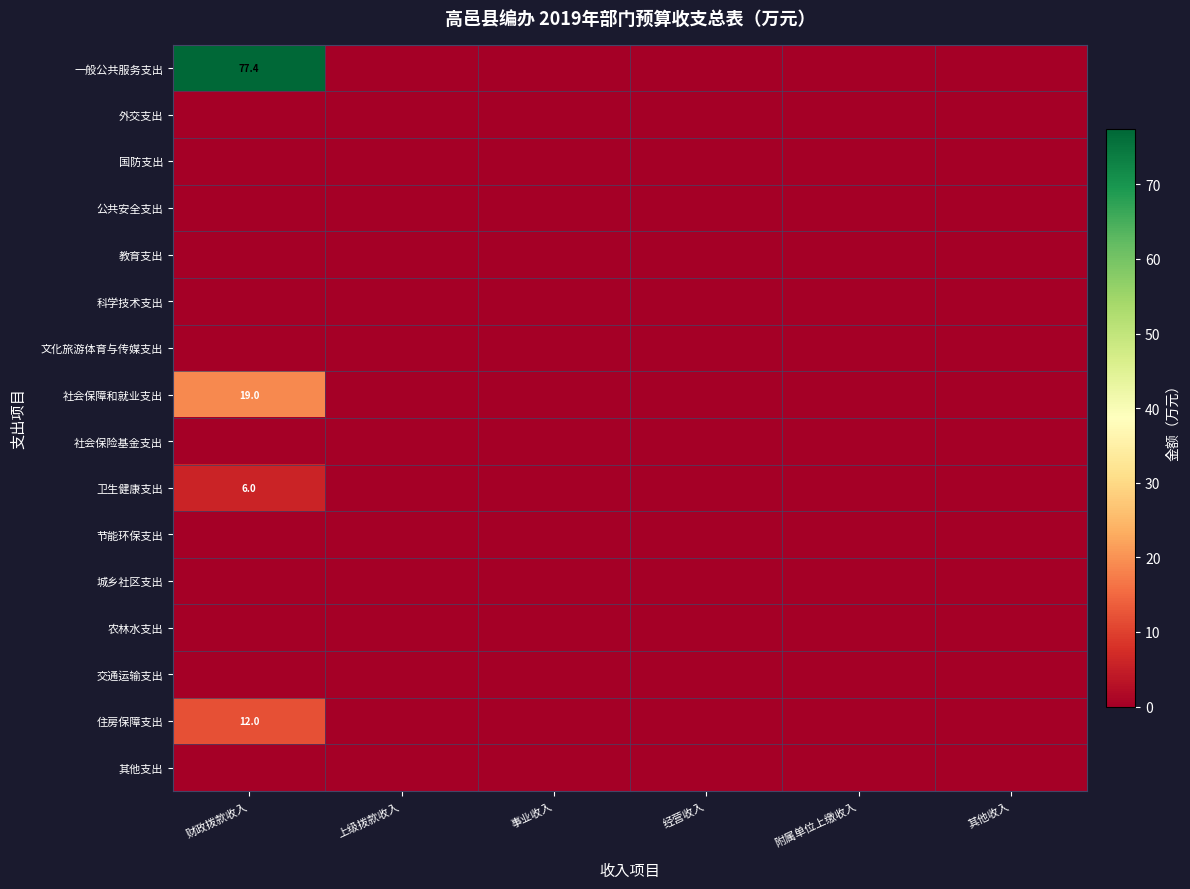

True or false: 一般公共服务支出 has a value of 19.5 at 财政拨款收入.

False